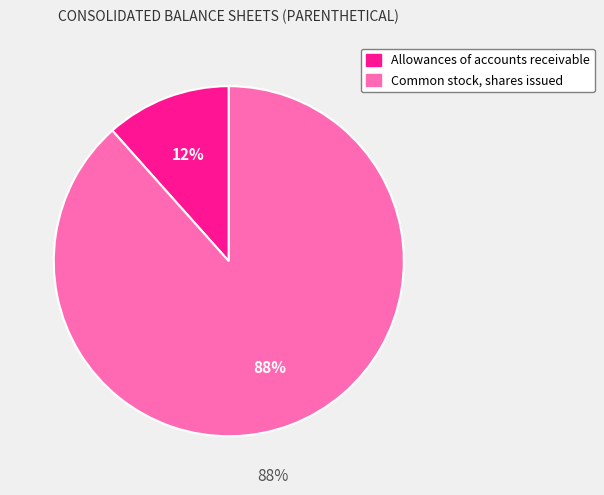

The Allowances of accounts receivable slice represents 12% of the pie. True or false?

True